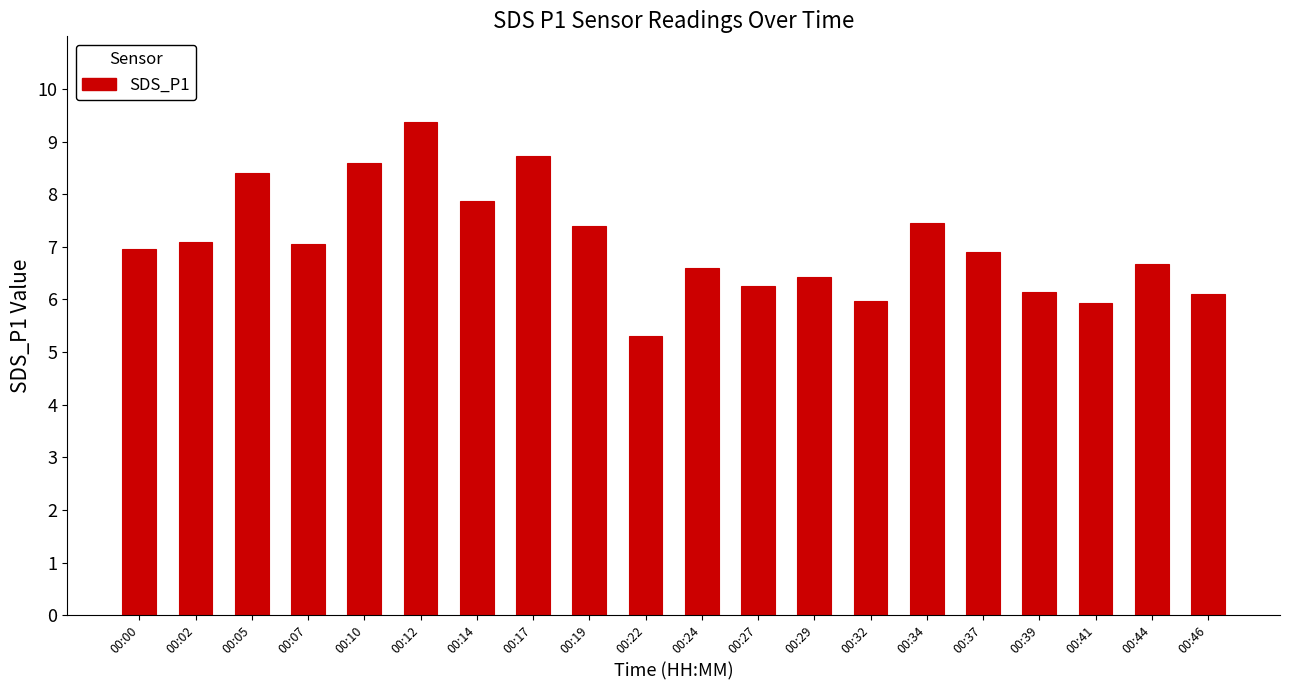

What is the difference between the second highest and minimum values?

3.4